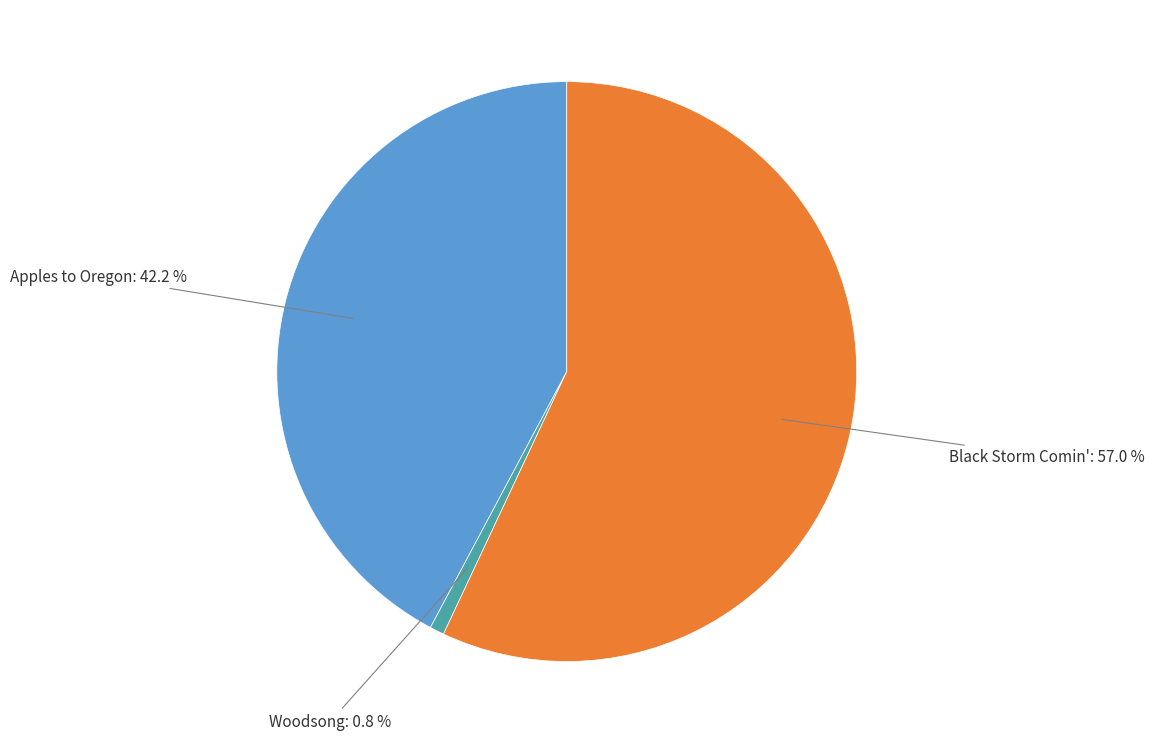

Is it true that Black Storm Comin' is 57% of the pie?

True